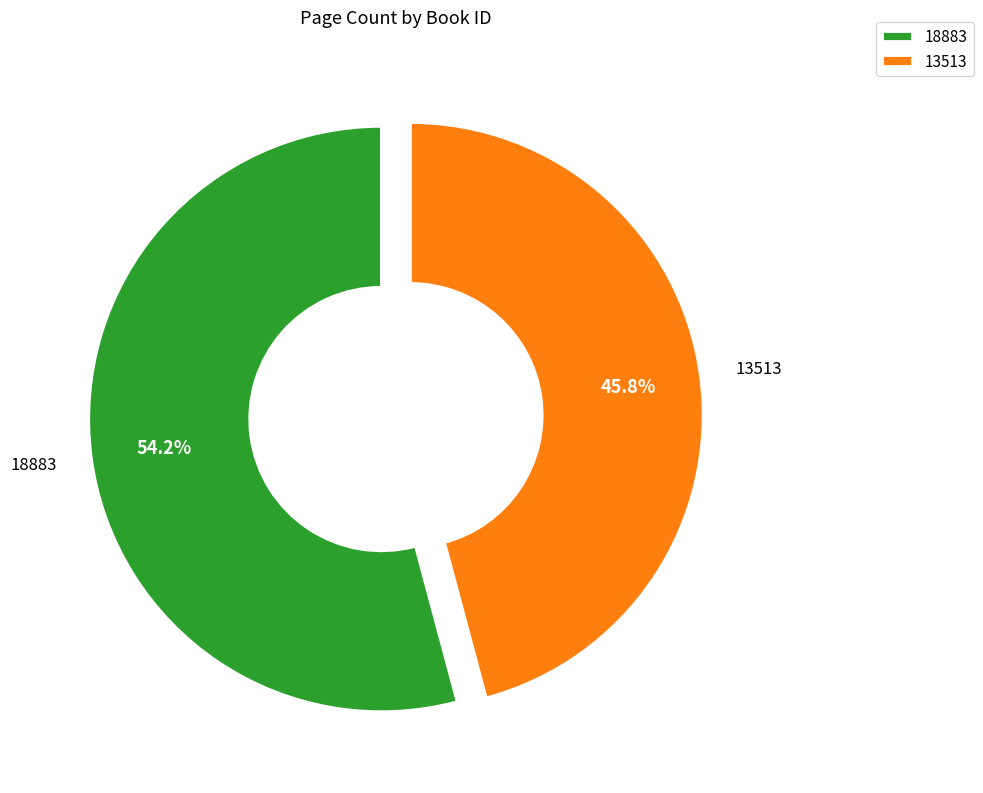

What percentage is NOT represented by 13513?

54.2%